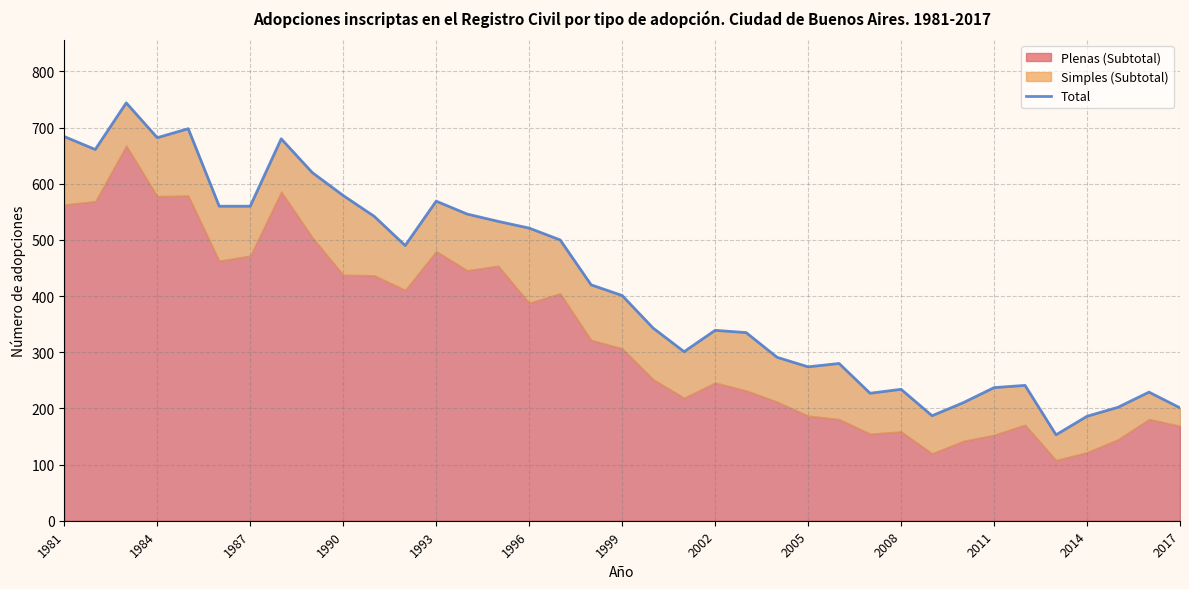

Does the chart have visible grid lines?

Yes